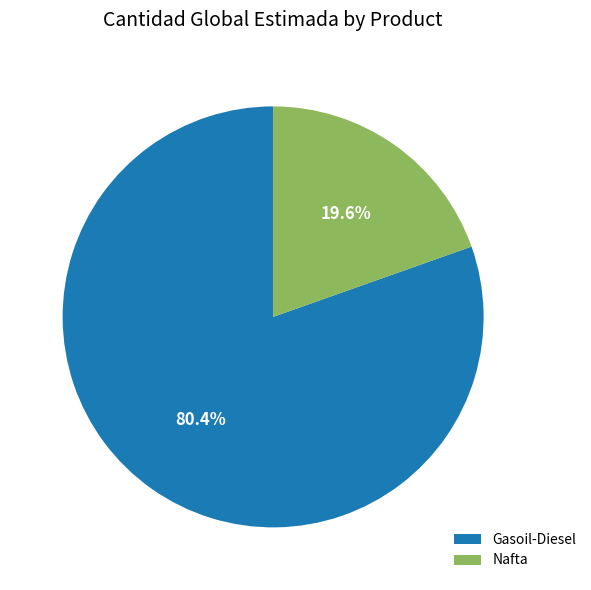

To the nearest percent, what is the average slice percentage?

50%